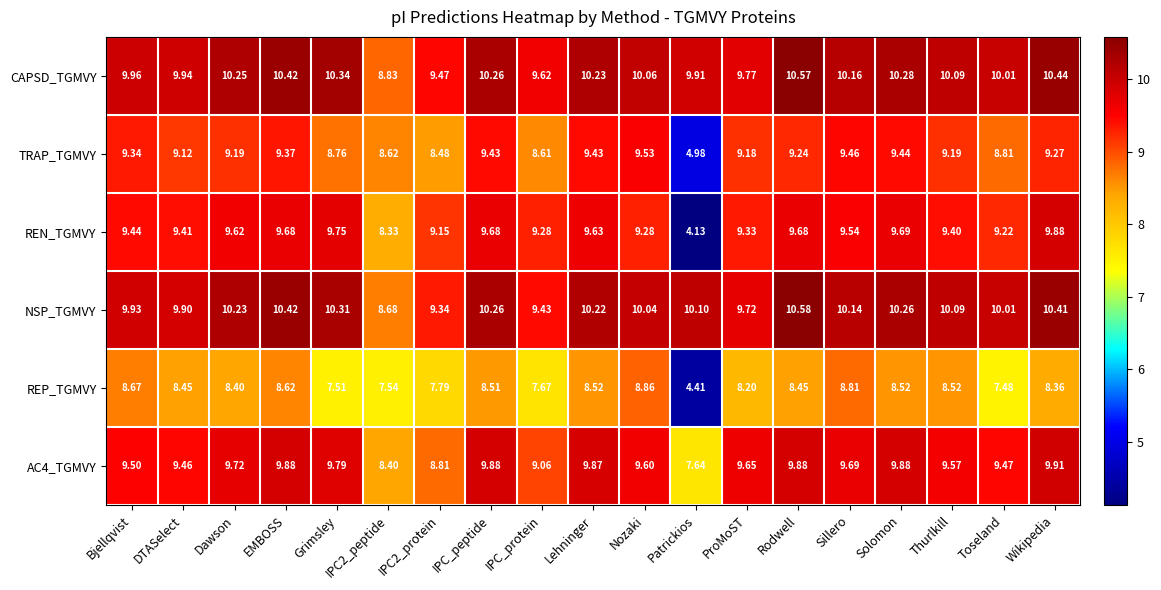

At which category is the sum across all series the highest?

Rodwell